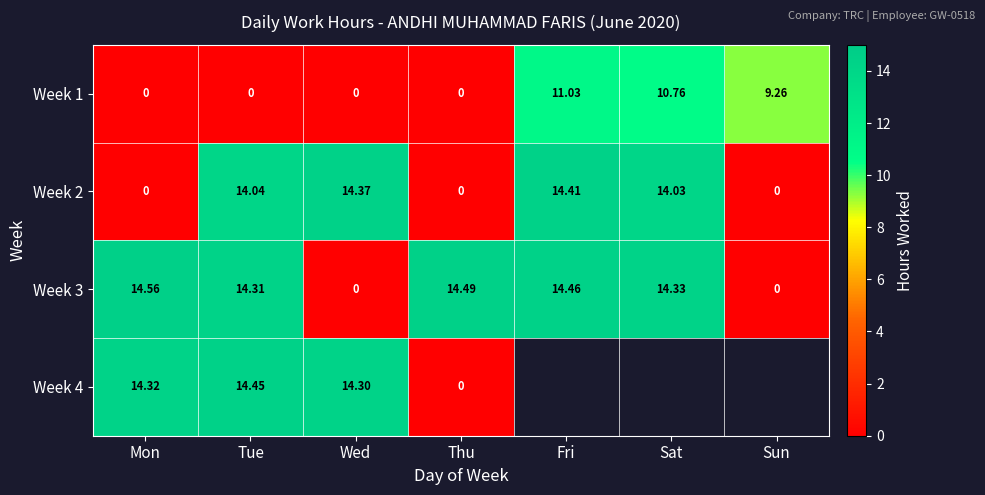

What is the average value of the Week 2 series?

8.1